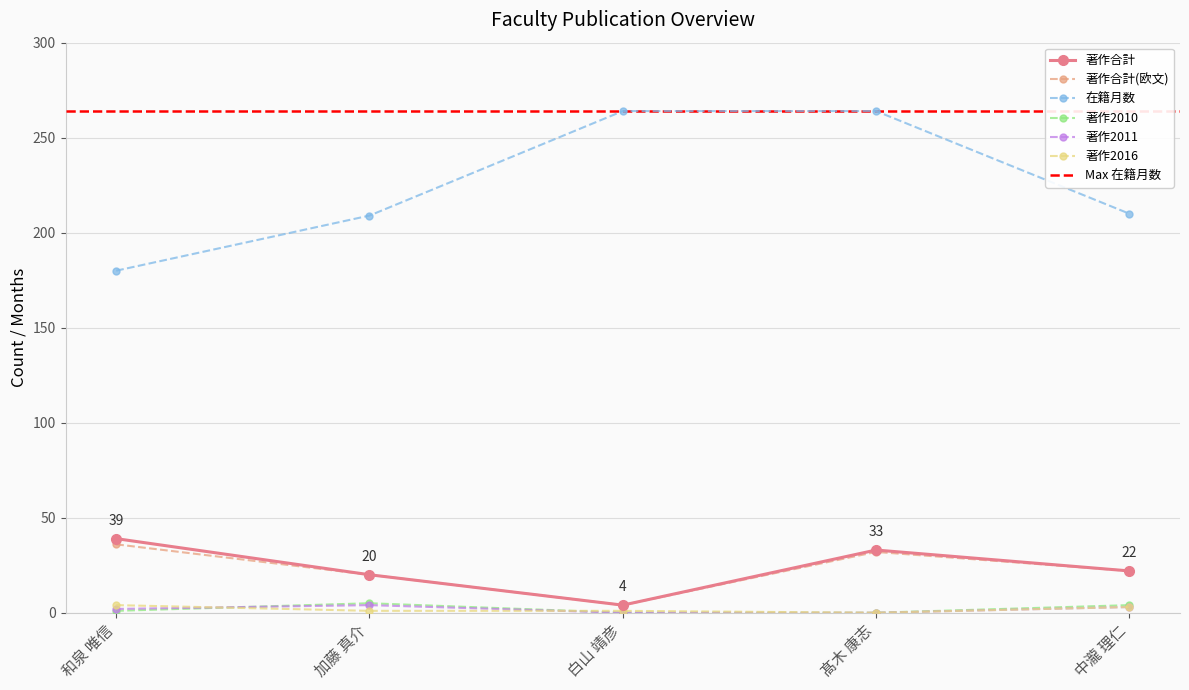

Which series changed the most between 和泉 唯信 and 加藤 真介?

在籍月数